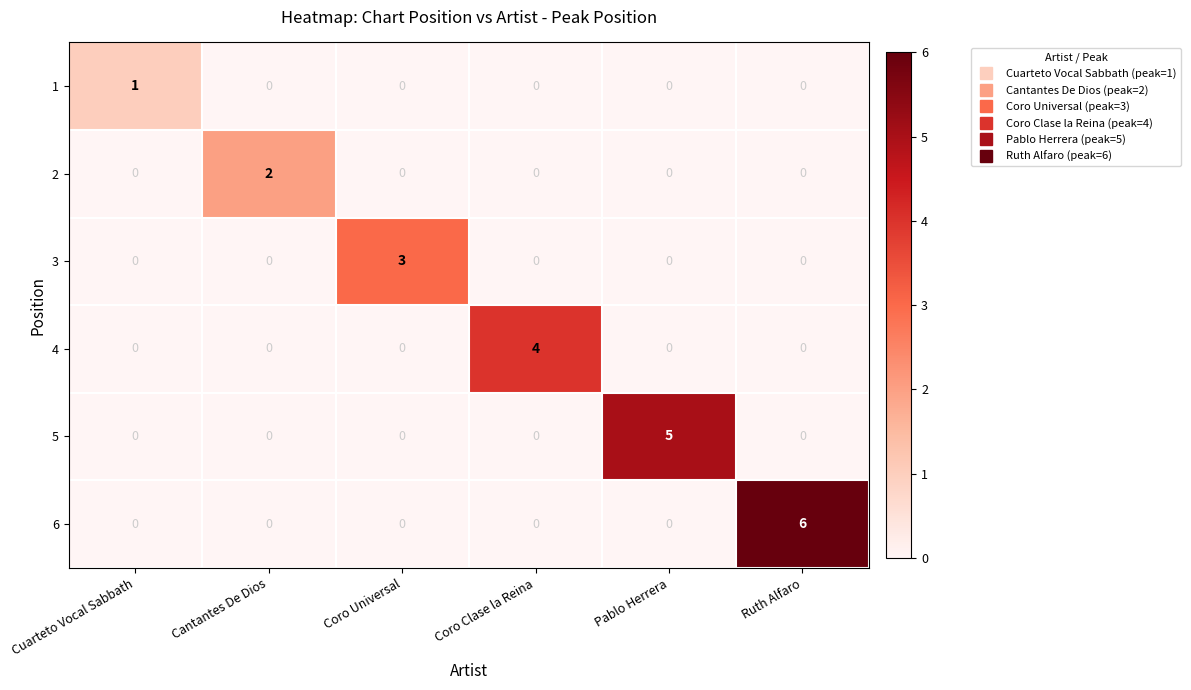

Rank the series by their maximum value, from lowest to highest.

1, 2, 3, 4, 5, 6